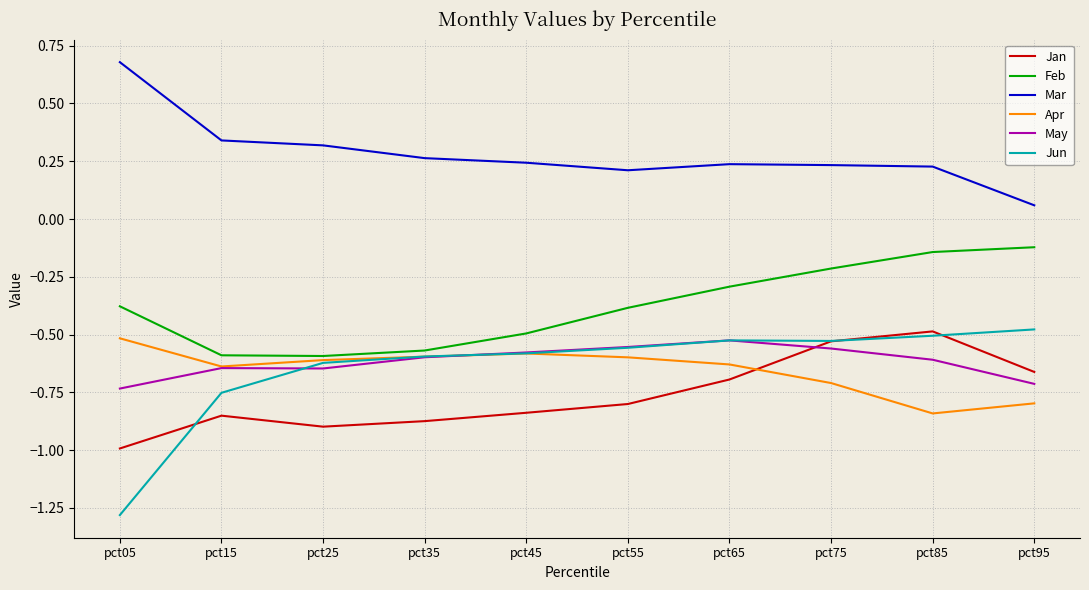

The Feb series shows -0.4 at pct05. True or false?

True